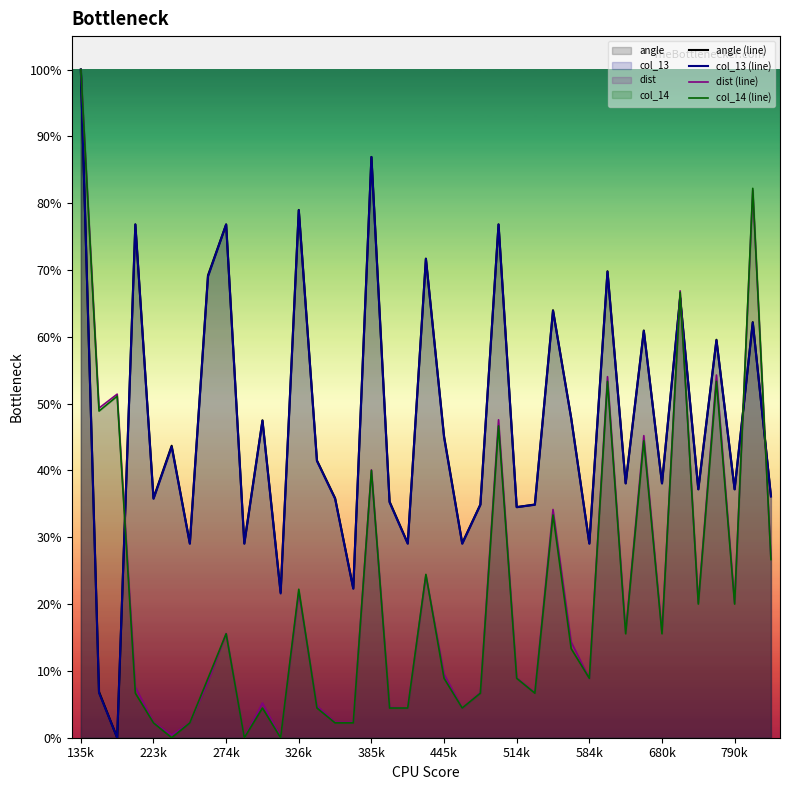

How many times do angle (line) and col_14 (line) cross each other?

5